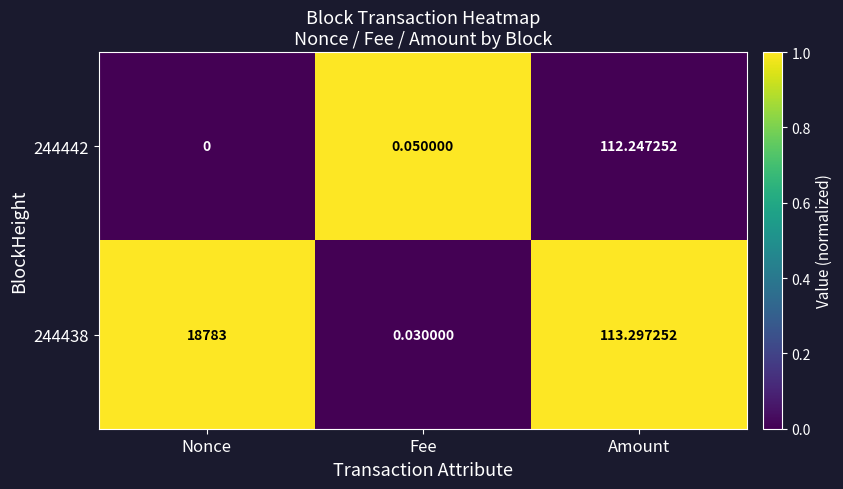

At which category is the sum across all series the highest?

Nonce